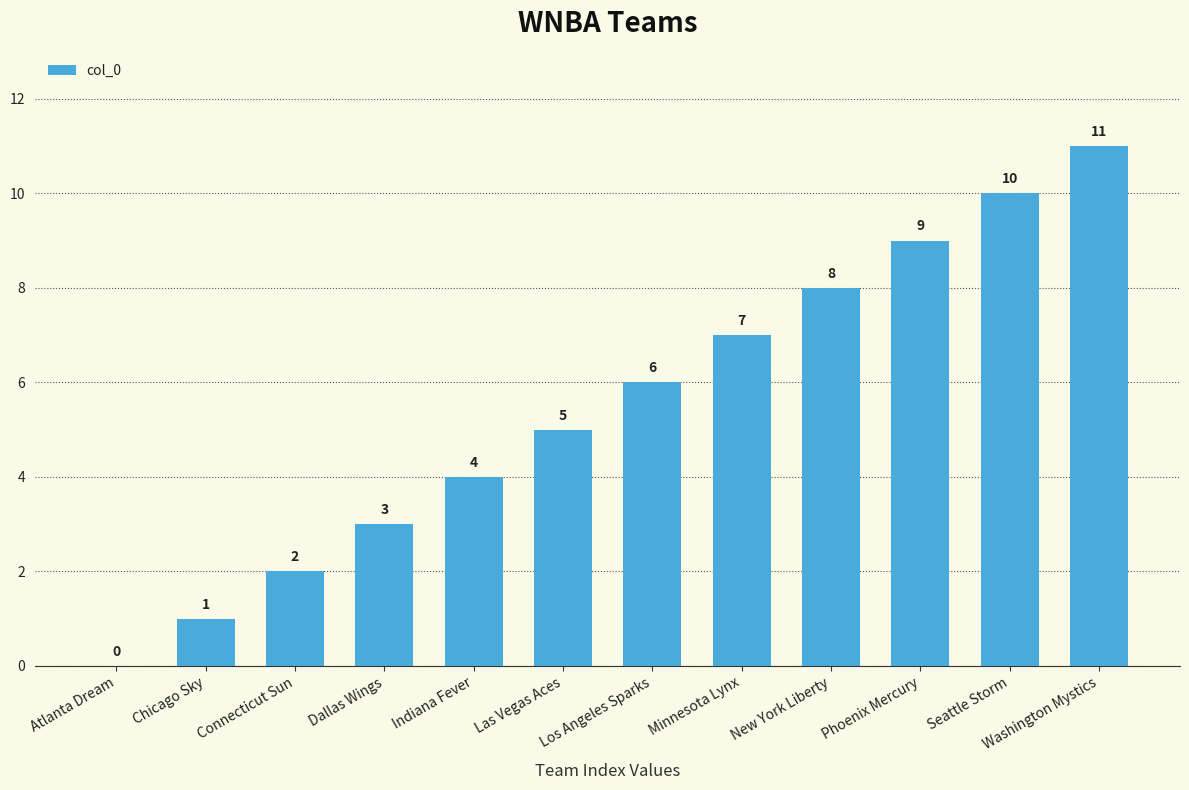

What is the sum of the values at Minnesota Lynx and Chicago Sky?

8